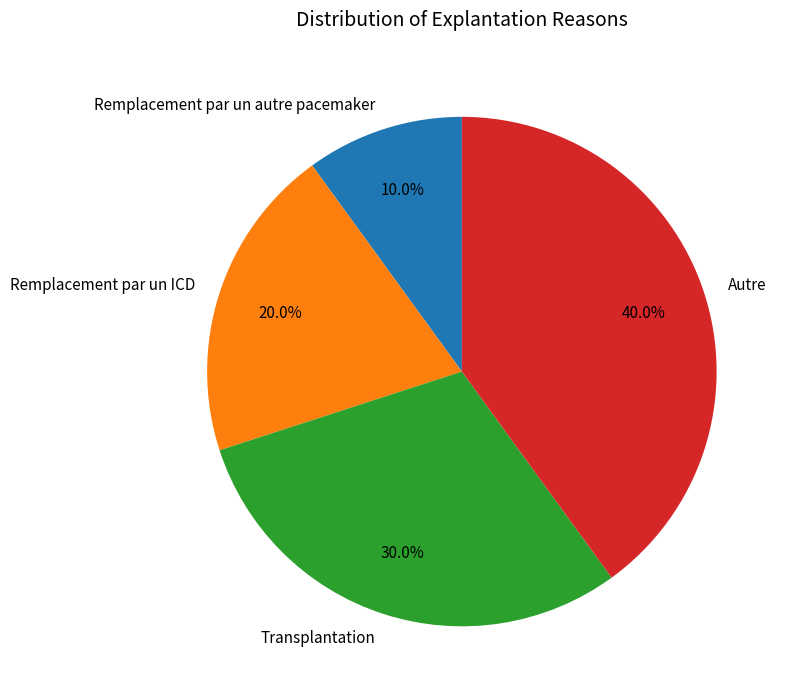

Does any single category account for the majority?

No